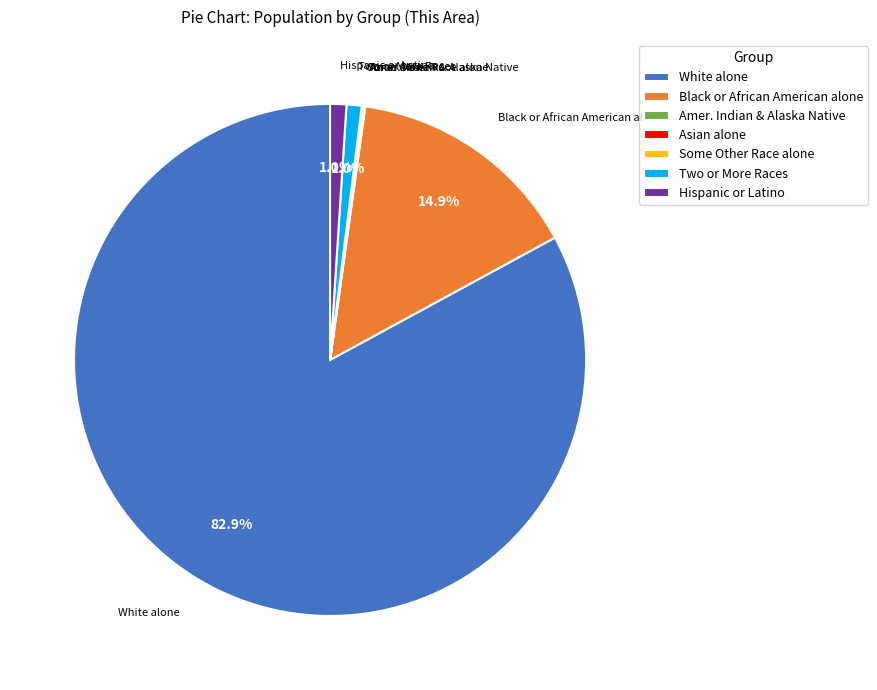

To the nearest percent, what is the difference between the largest and smallest slice percentages?

83%